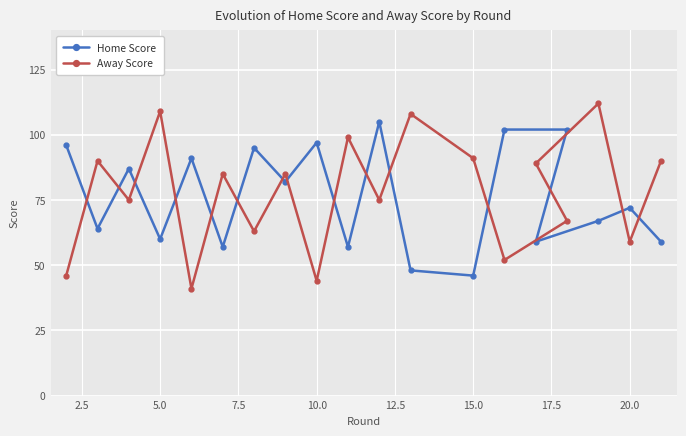

What value does the Away Score series have at 5.0, to the nearest 5?

110